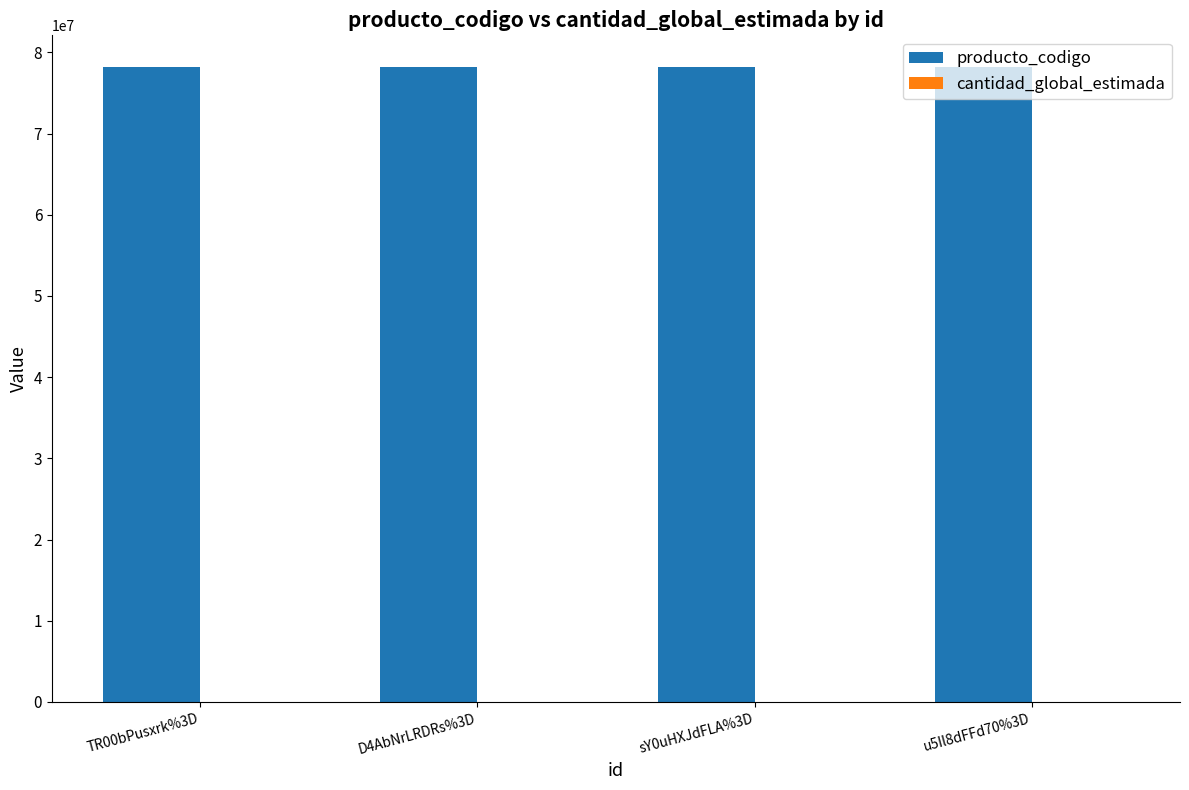

What is the maximum value shown in the chart?

78180101